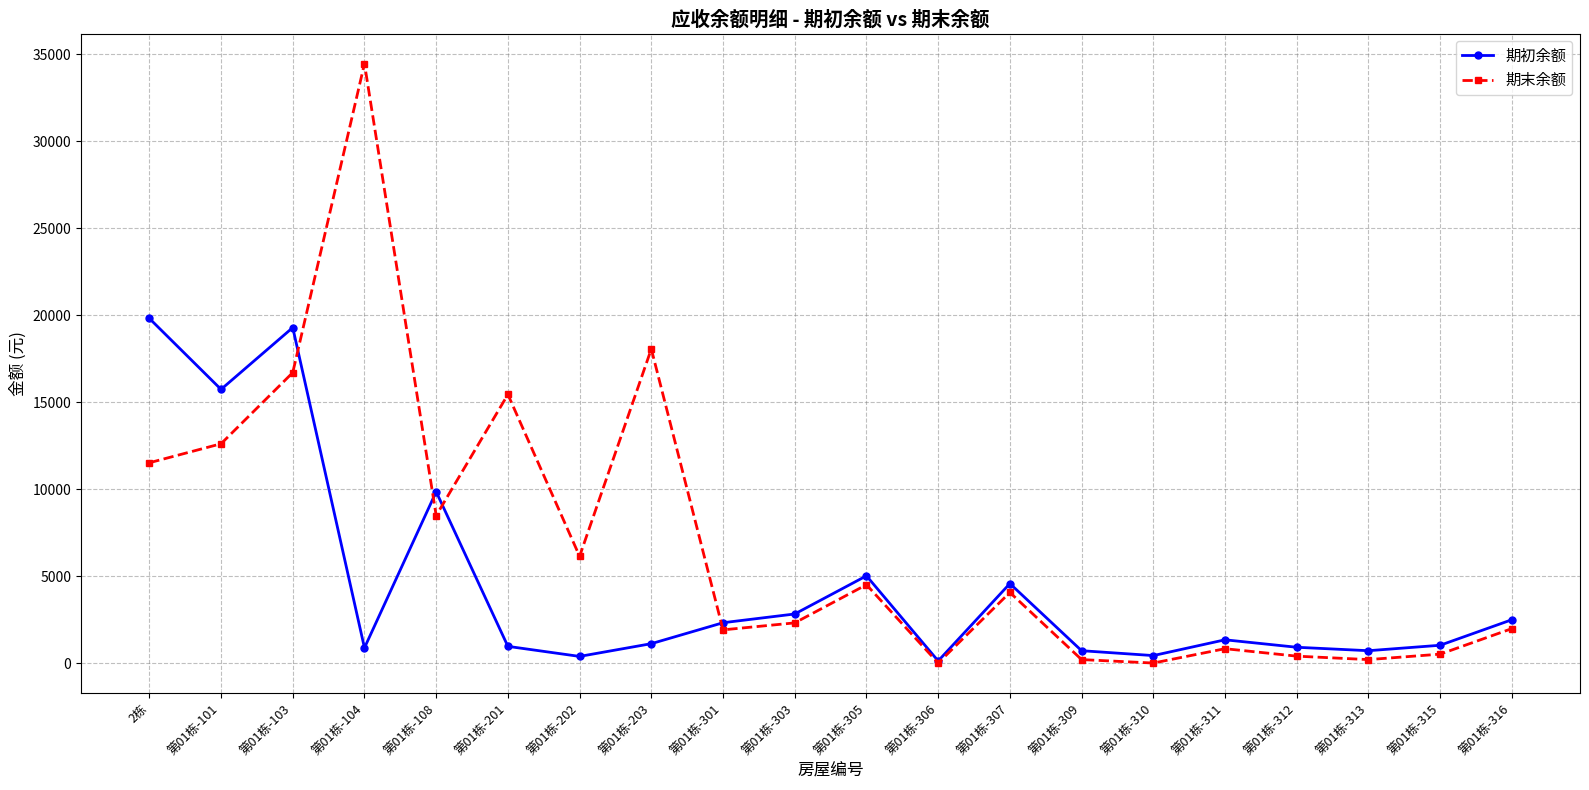

At which category does the chart reach its peak across all series?

第01栋-104